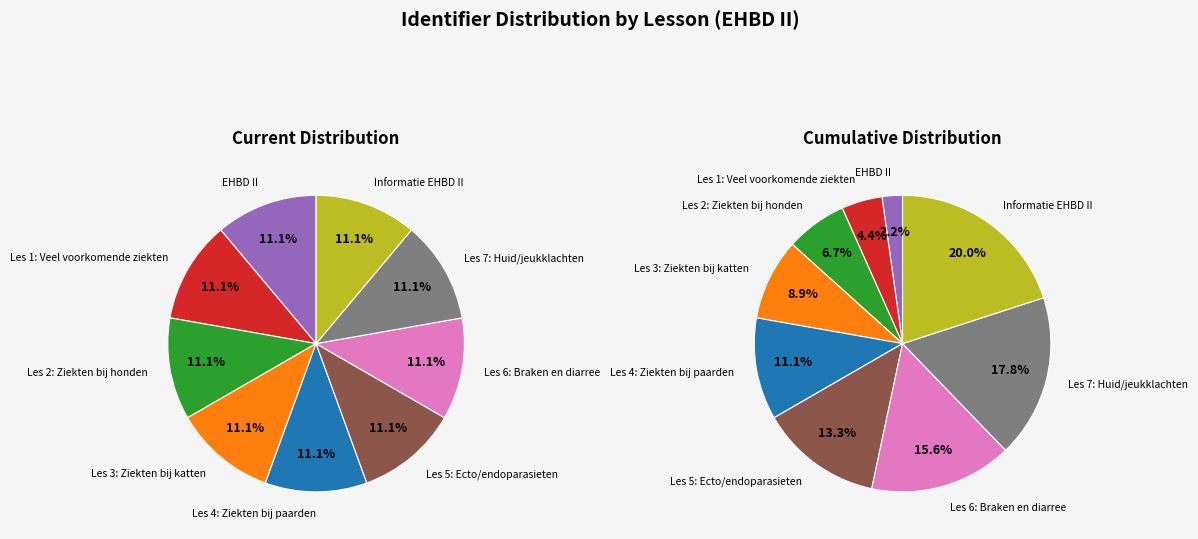

Which slice is the largest?

Informatie EHBD II